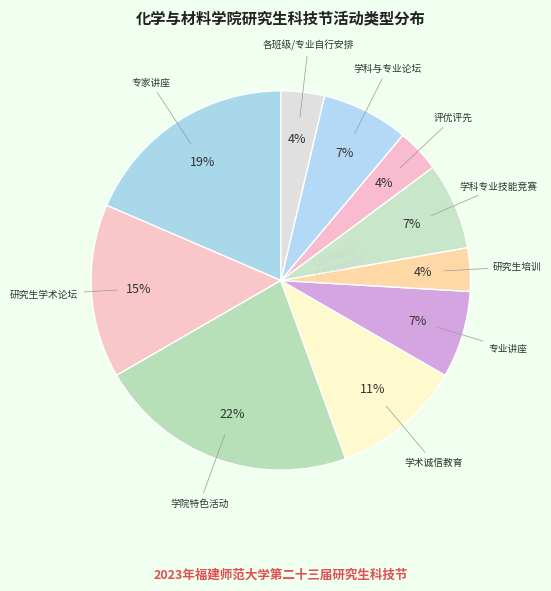

How many segments does this pie chart have?

10